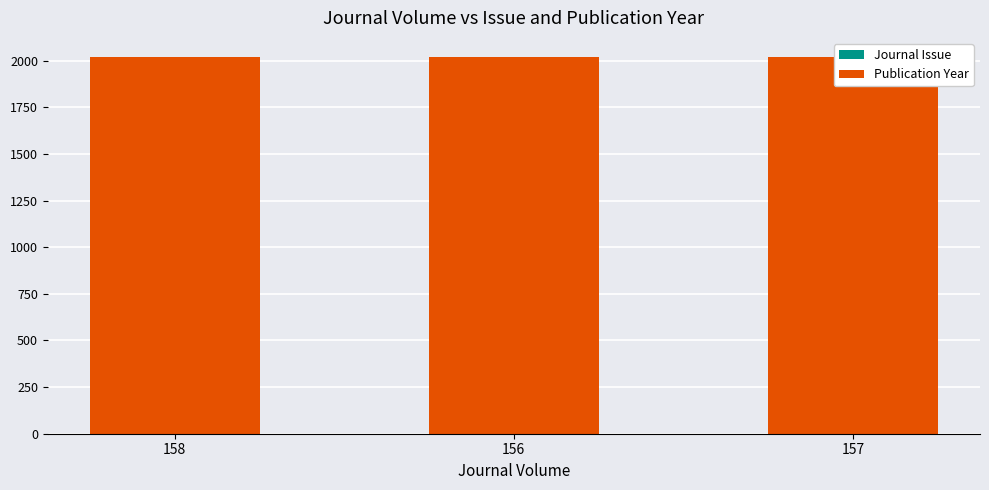

Reading left to right, transcribe all the data shown in this chart.

Journal Issue: 1	1	1
Publication Year: 2020	2020	2020